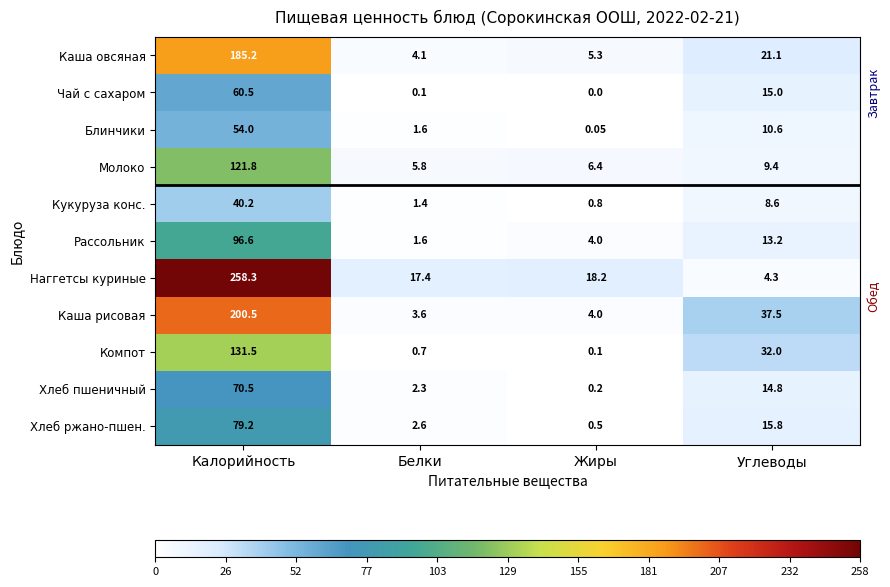

Where does the Блинчики series first go above 10?

Калорийность